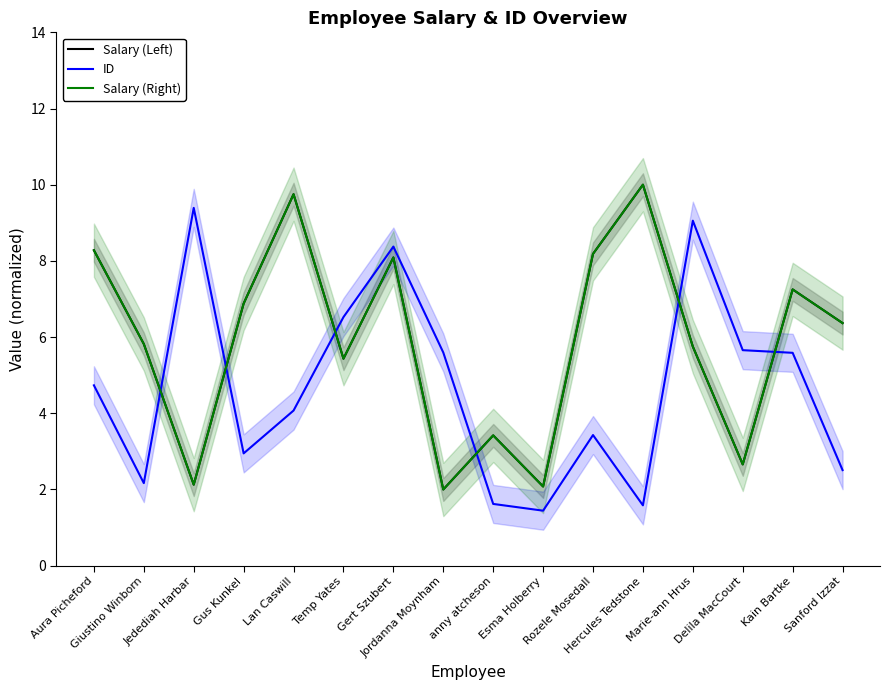

The value of Salary (Right) at Kain Bartke is 7.3. True or false?

True